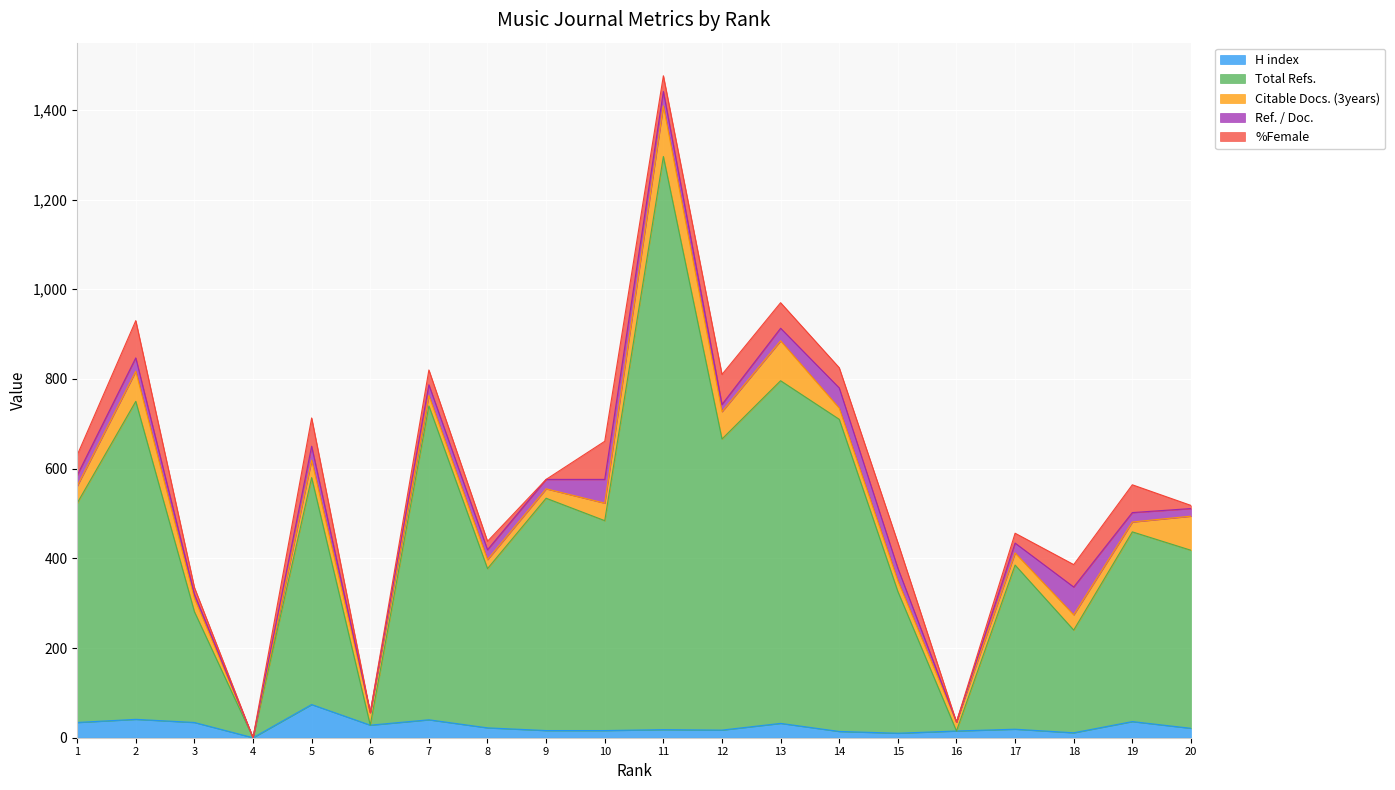

What is the sum of the Total Refs. values at 17 and 6?

366